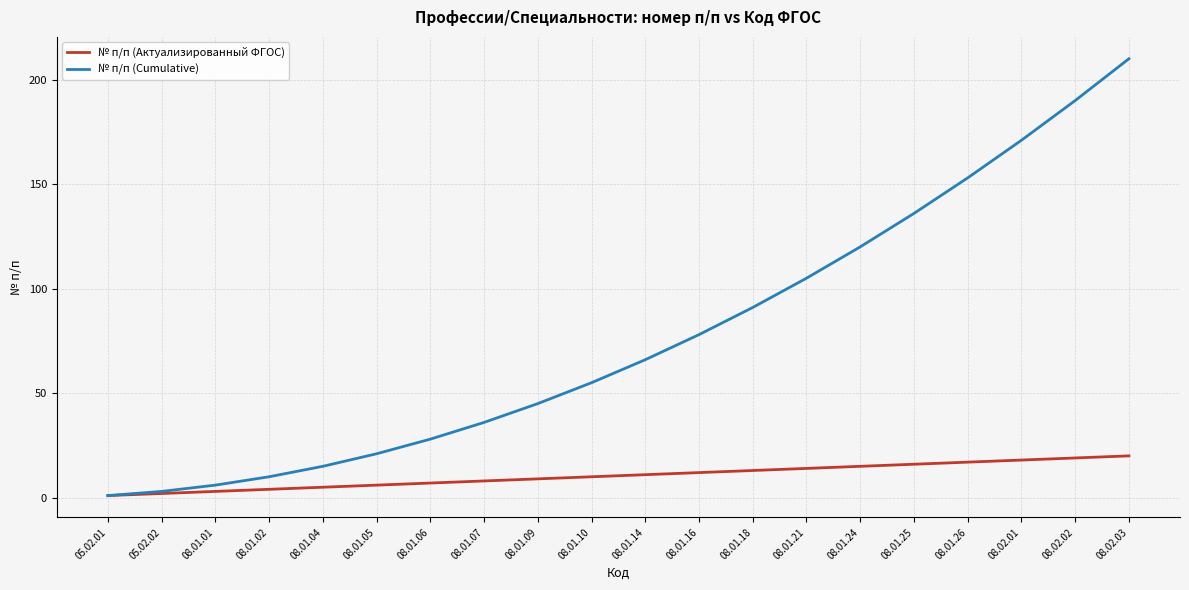

What is the total value across all series at 08.01.06?

35